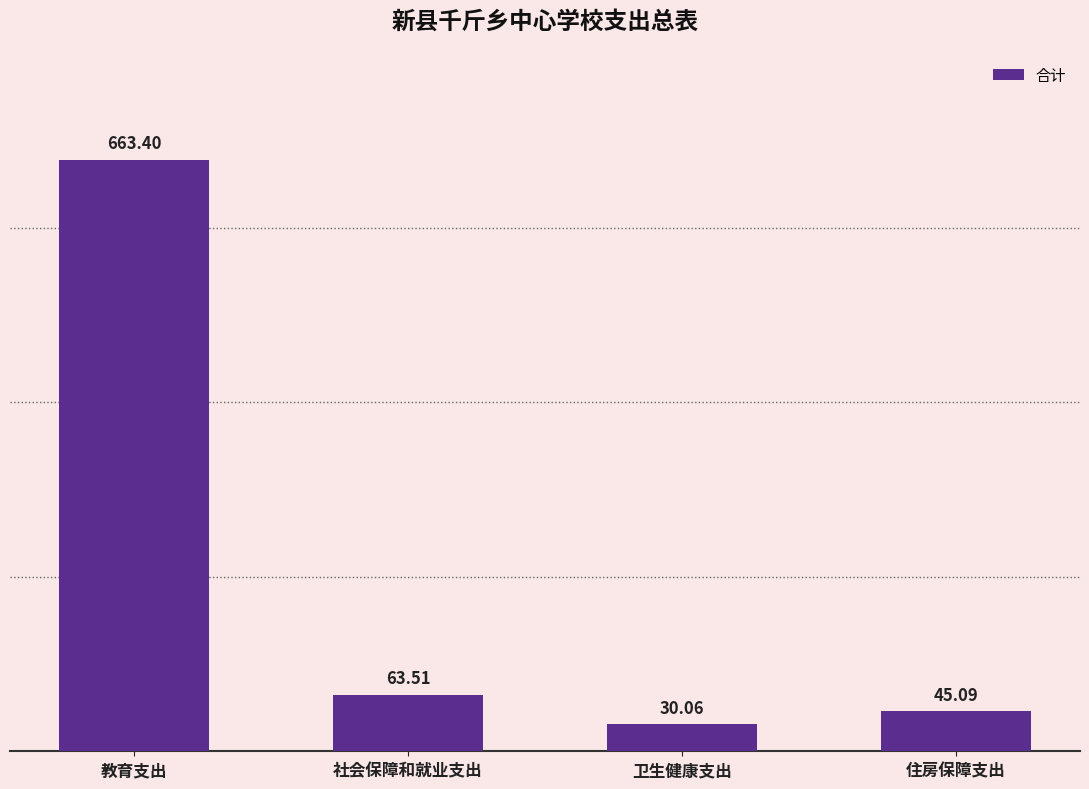

Reading left to right, extract all data points from this chart.

663.4	63.5	30.1	45.1